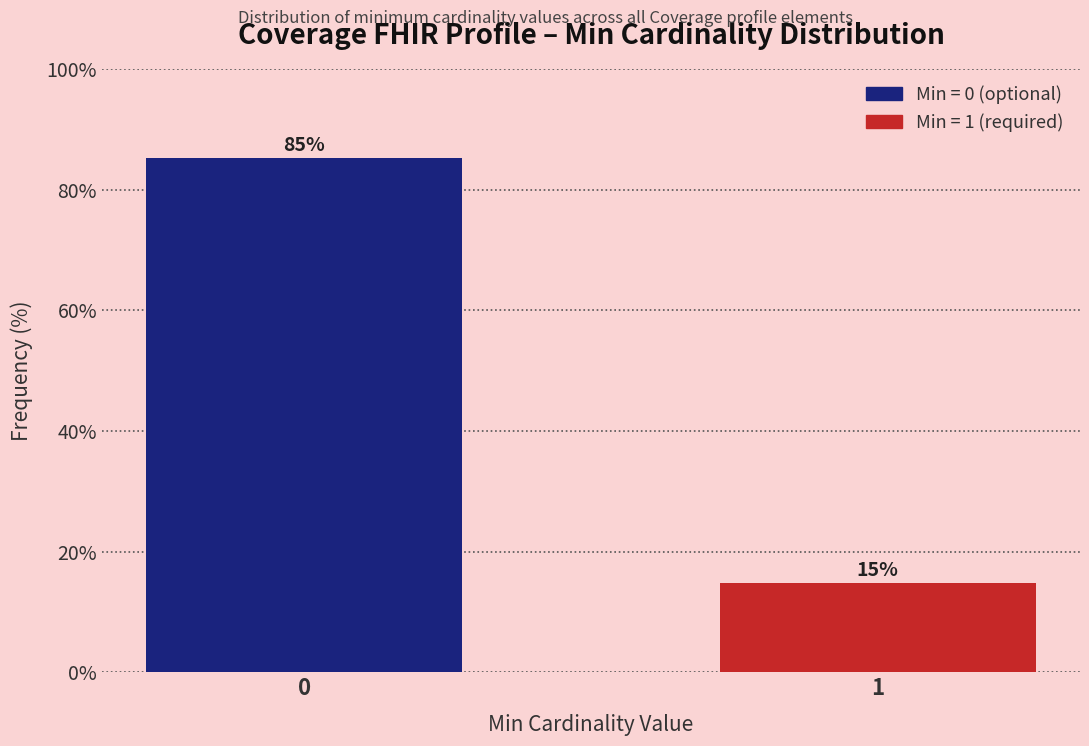

Does the chart contain any negative values?

No